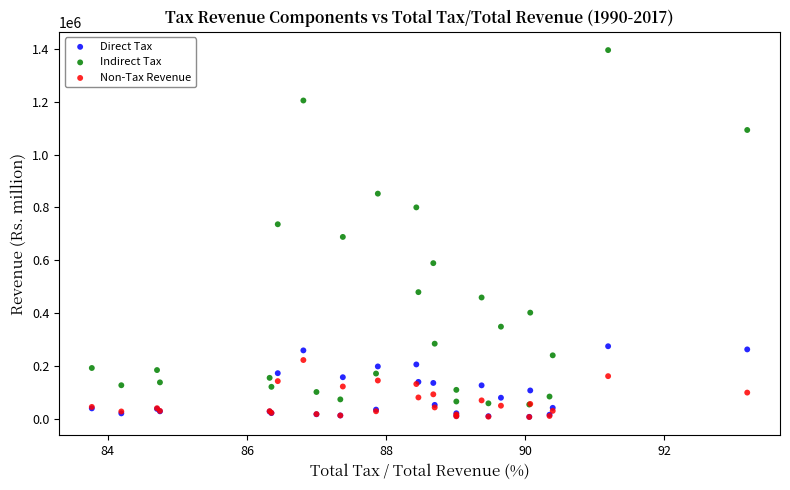

What are all the series names shown in the legend?

Direct Tax, Indirect Tax, Non-Tax Revenue